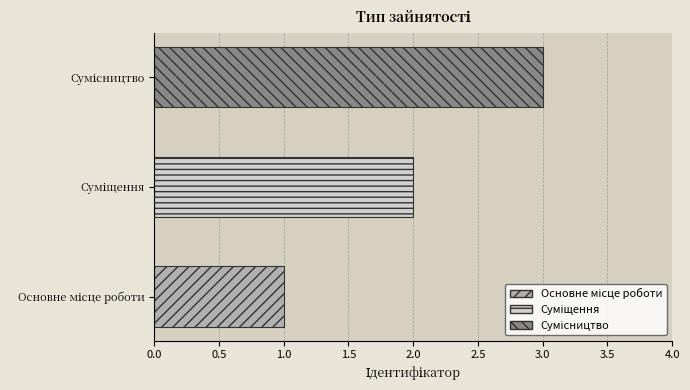

What is the sum of all values?

6